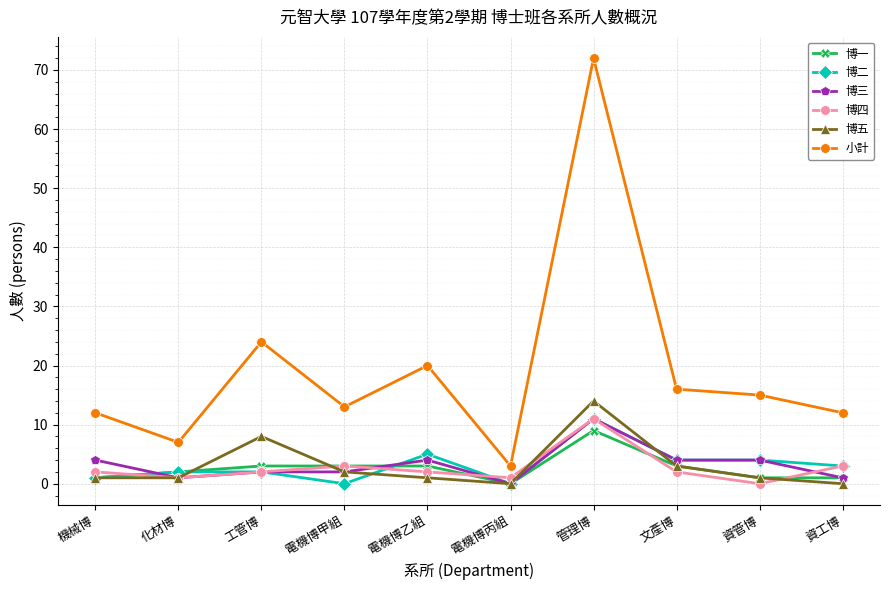

Count the number of categories in the chart.

10